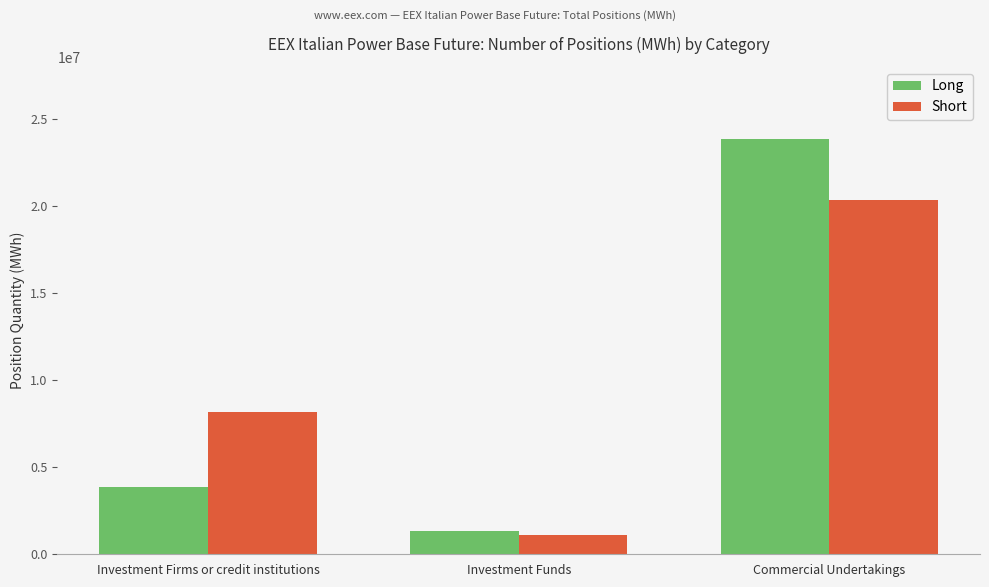

The Long series shows 1347257.0 at Investment Funds. True or false?

True